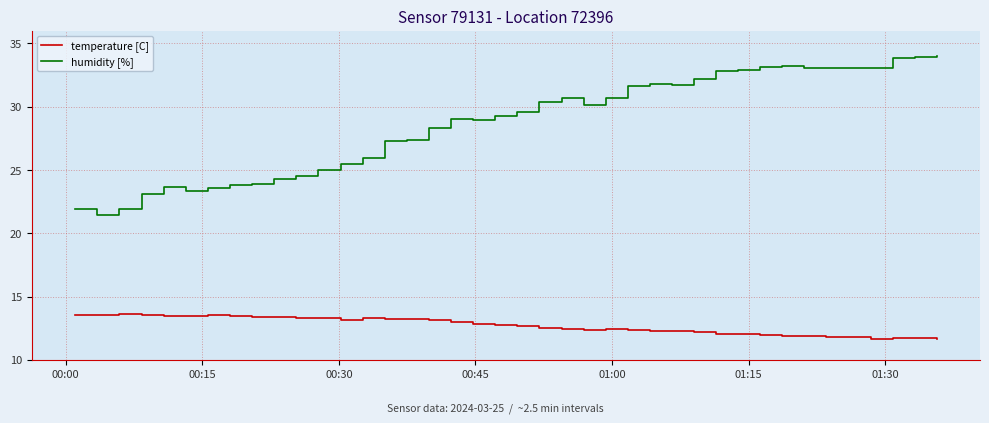

Which series has the largest range (max minus min)?

humidity [%]